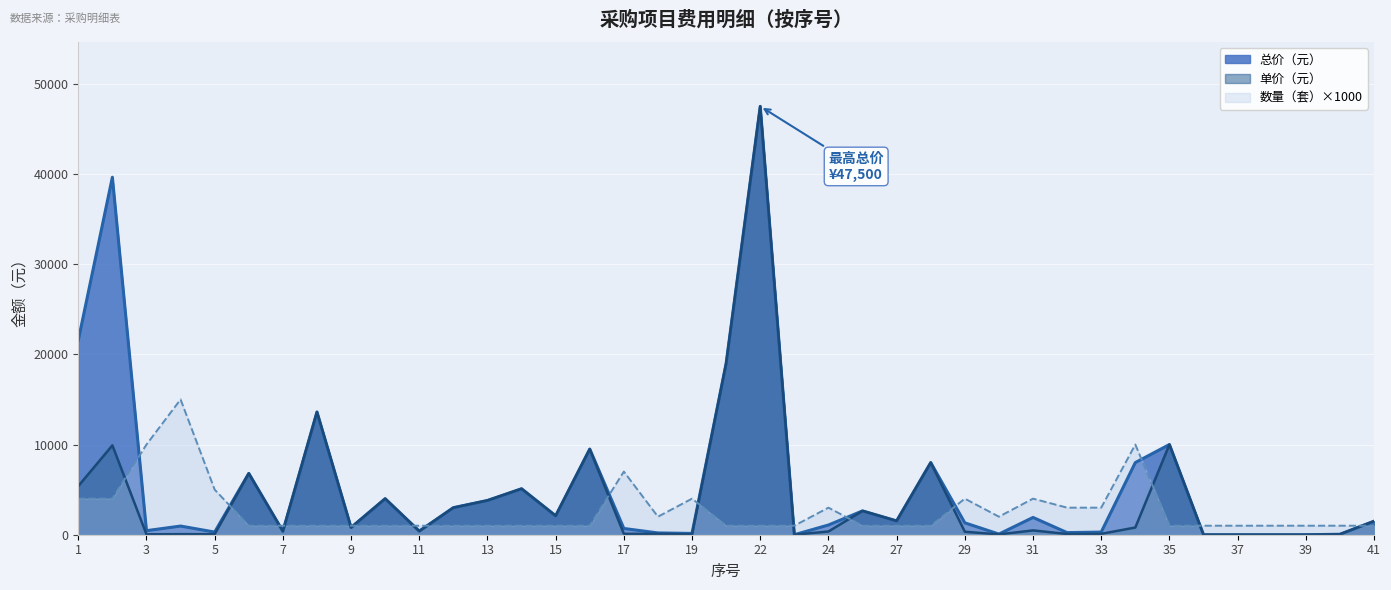

What is the value of the 总价（元） point at the 24th from the left?

2642.0